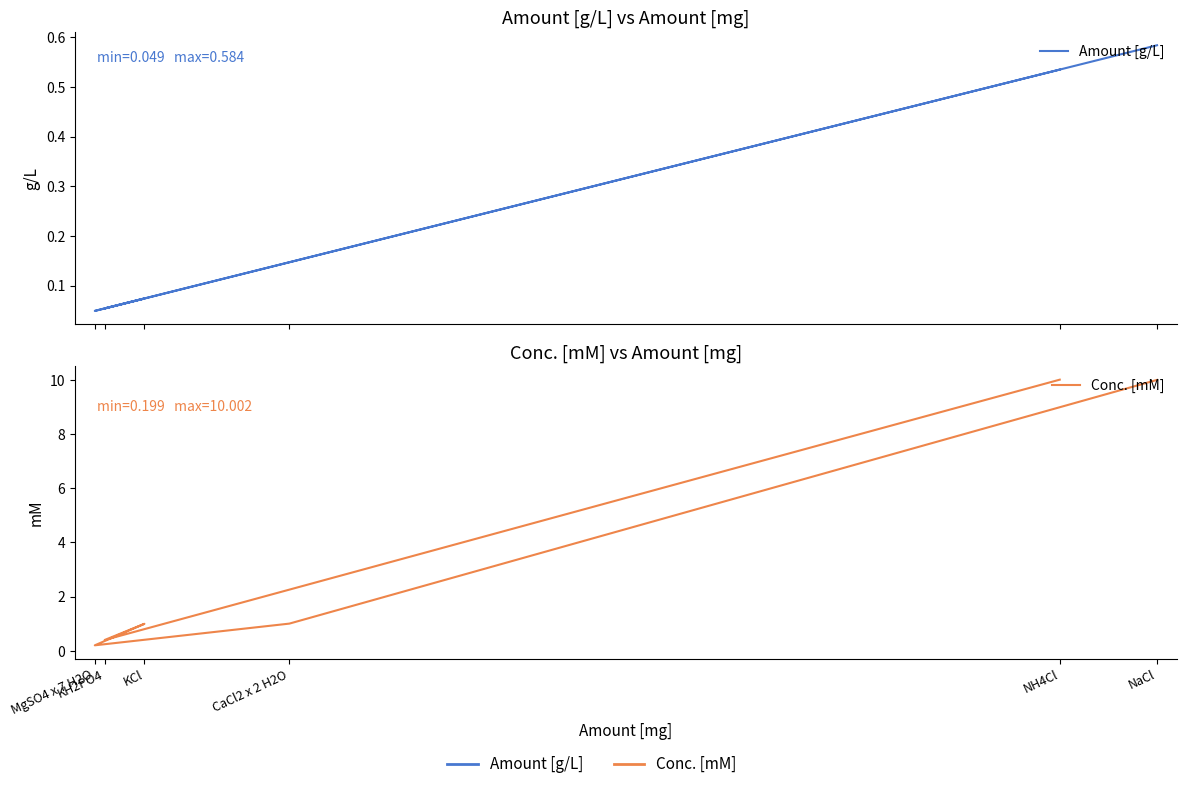

True or false: Amount [g/L] has more than 2 points higher than both neighbors.

False